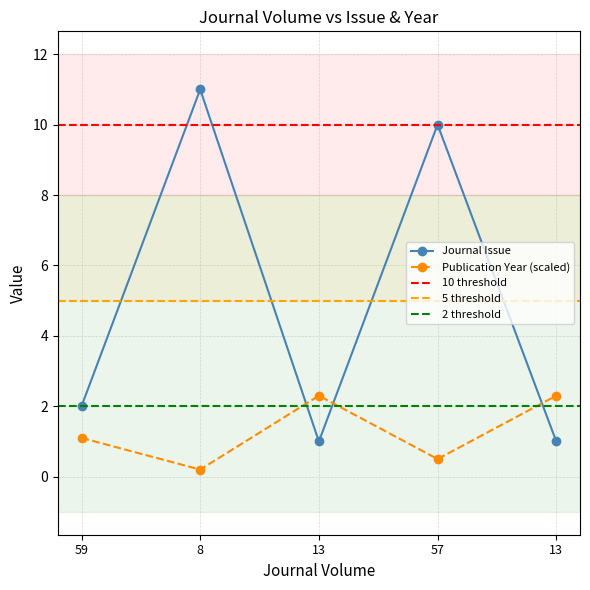

What is the difference between the second highest and minimum values in the Journal Issue series?

9.0